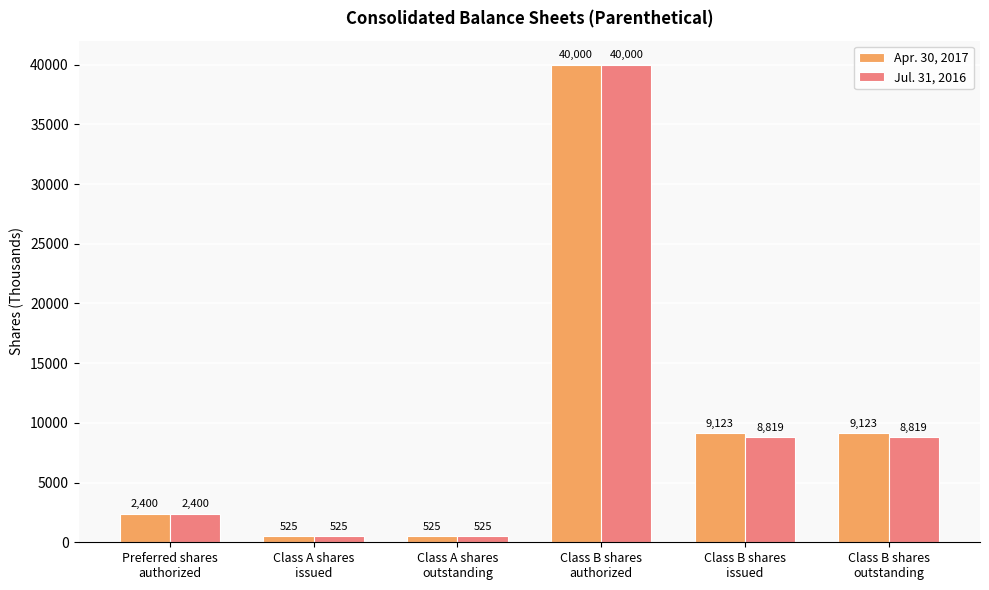

List the series in order of their overall mean, highest first.

Apr. 30, 2017, Jul. 31, 2016